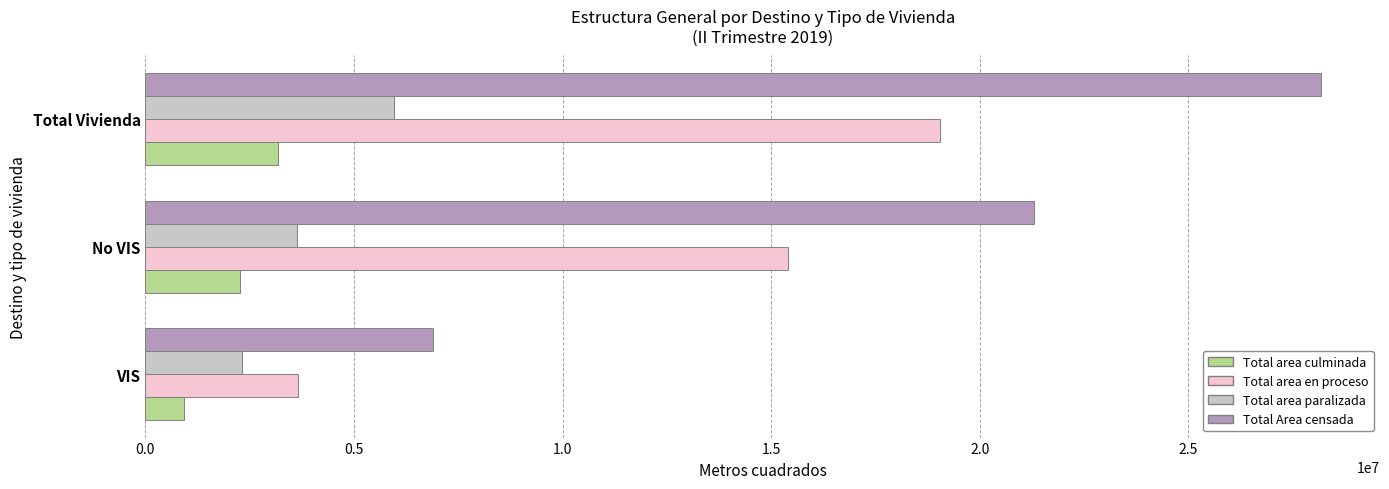

Rank the series at VIS from highest to lowest value.

Total Area censada, Total area en proceso, Total area paralizada, Total area culminada